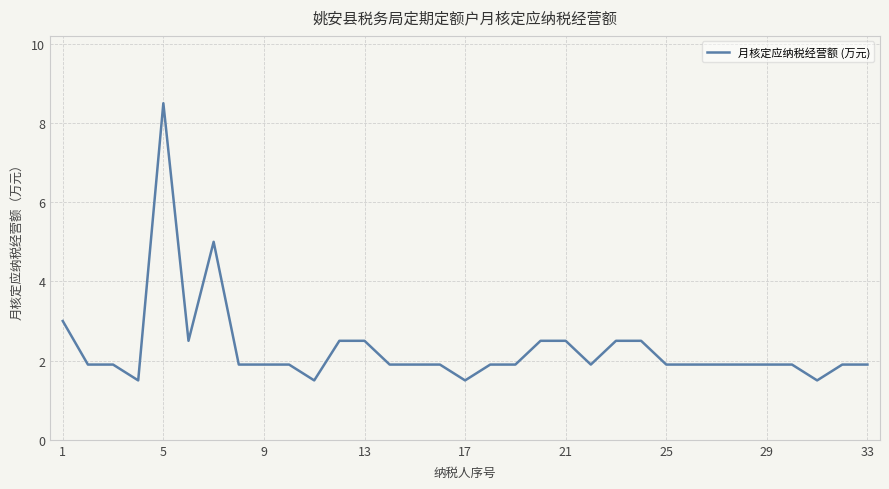

What is the smallest value displayed?

1.5